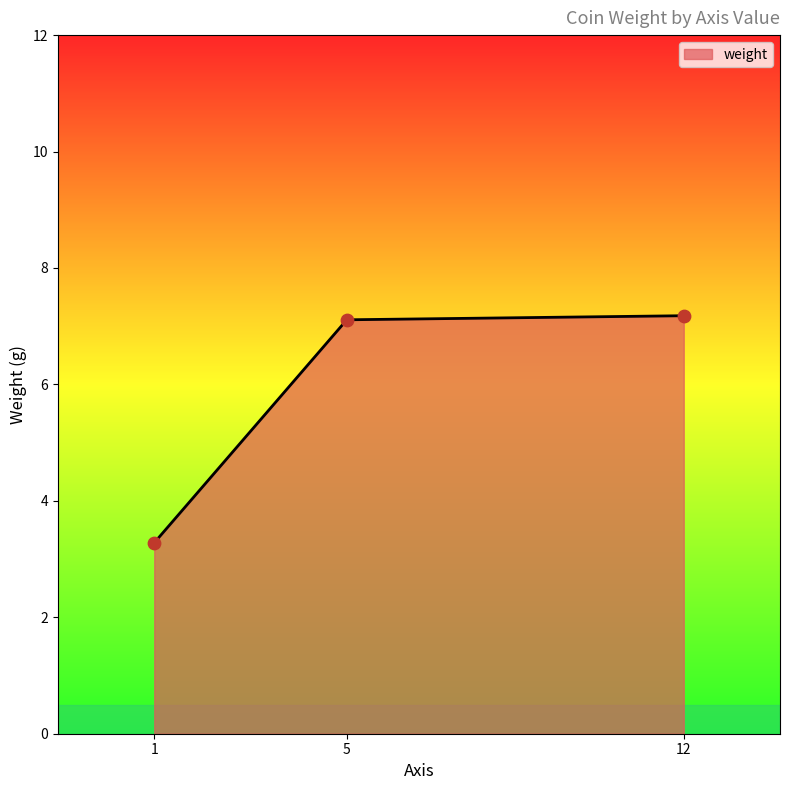

What is the ratio of the value at 5 to the value at 1?

2.2